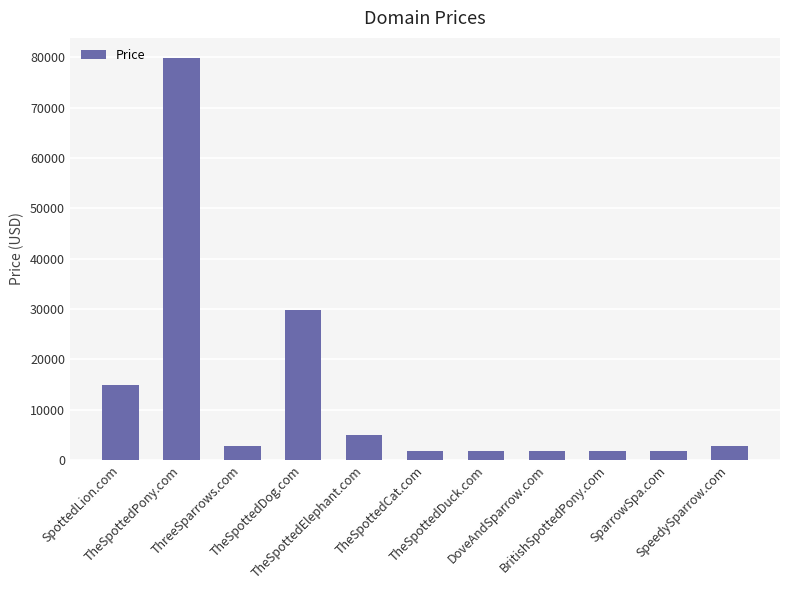

What is the sum of all values?

144768